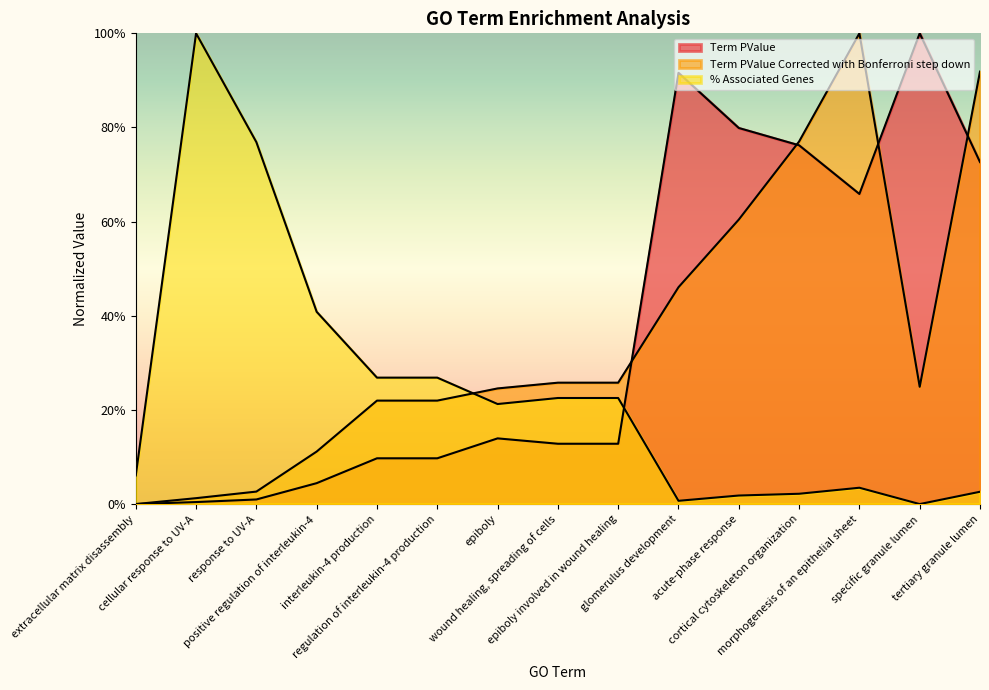

Is the value of Term PValue at epiboly involved in wound healing greater than the value of % Associated Genes at wound healing, spreading of cells?

No